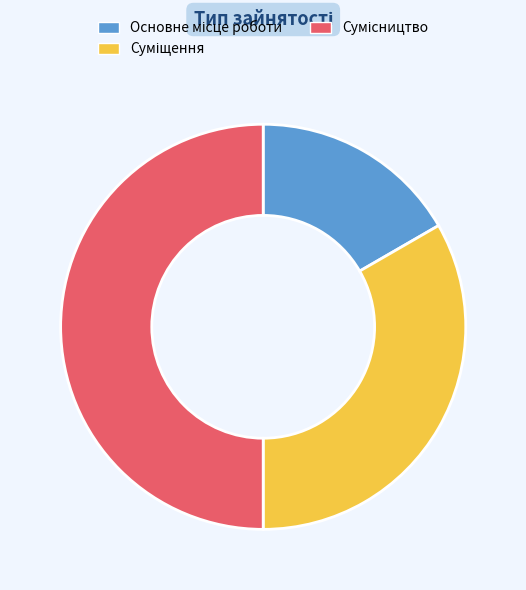

What is the largest slice in the pie chart?

Сумісництво